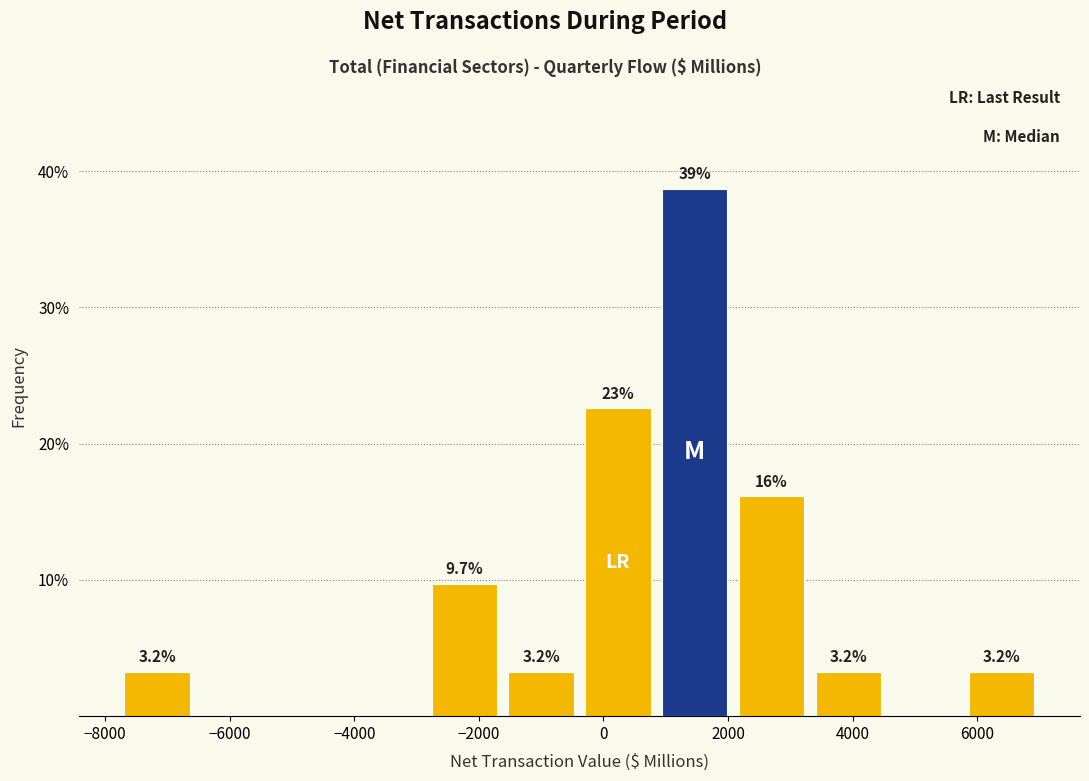

Which range on the x-axis has the tallest bar?

800 to 2000